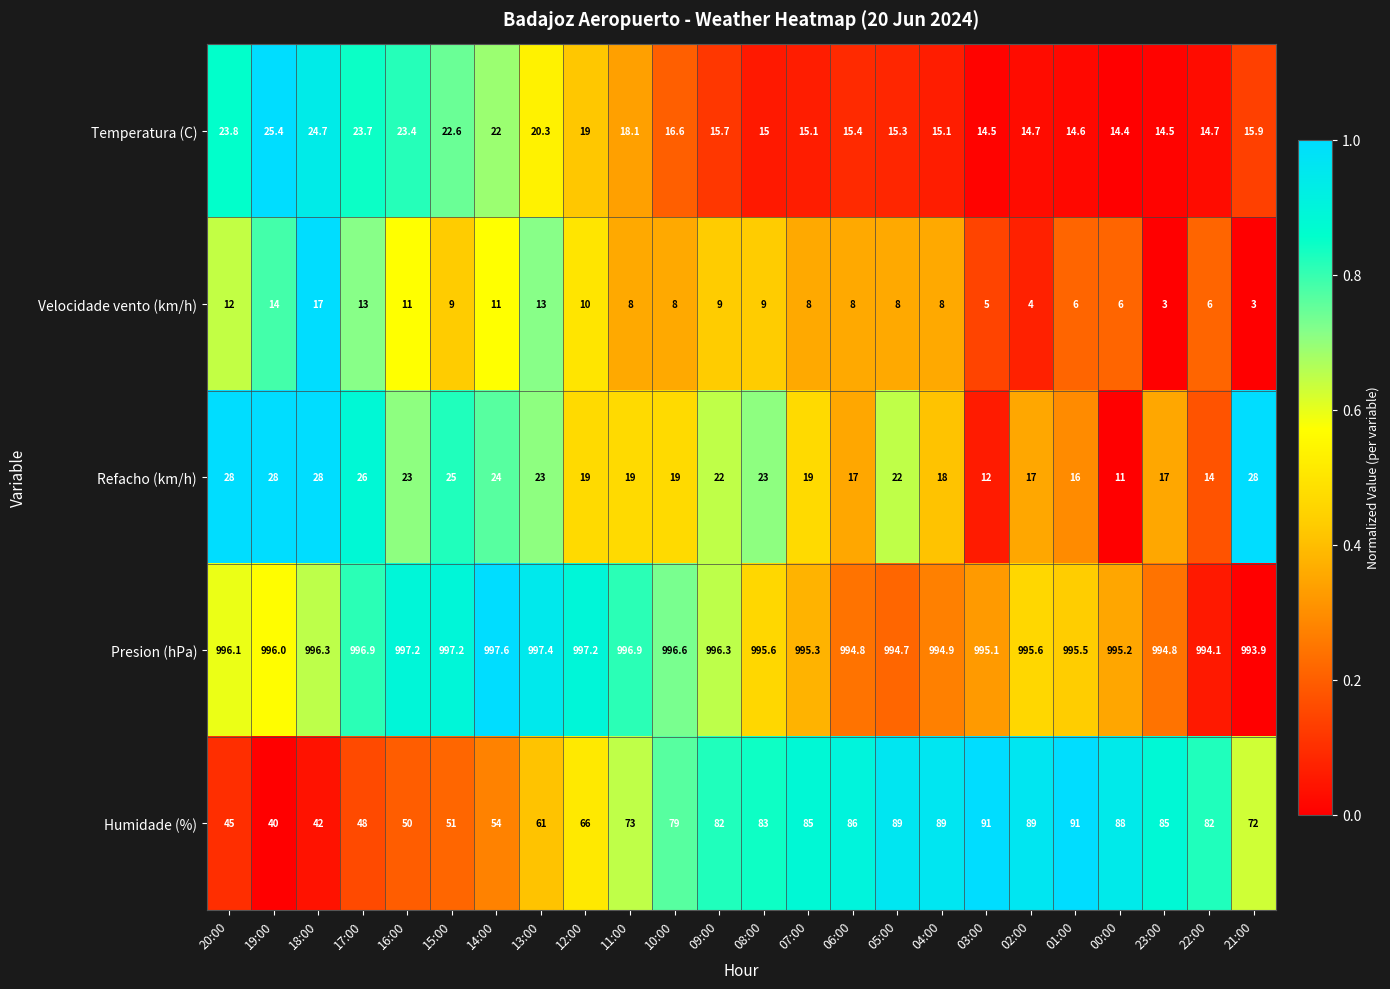

Rank the series by their maximum value, from lowest to highest.

Velocidade vento (km/h), Temperatura (C), Refacho (km/h), Humidade (%), Presion (hPa)